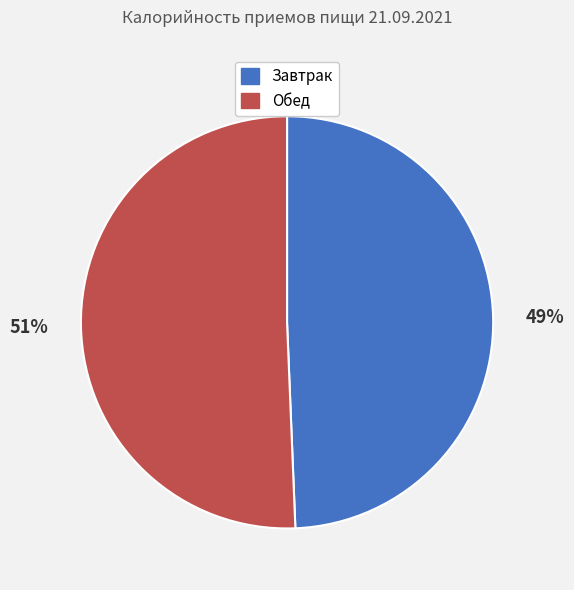

Do Обед and Завтрак together represent more than half of the pie?

Yes